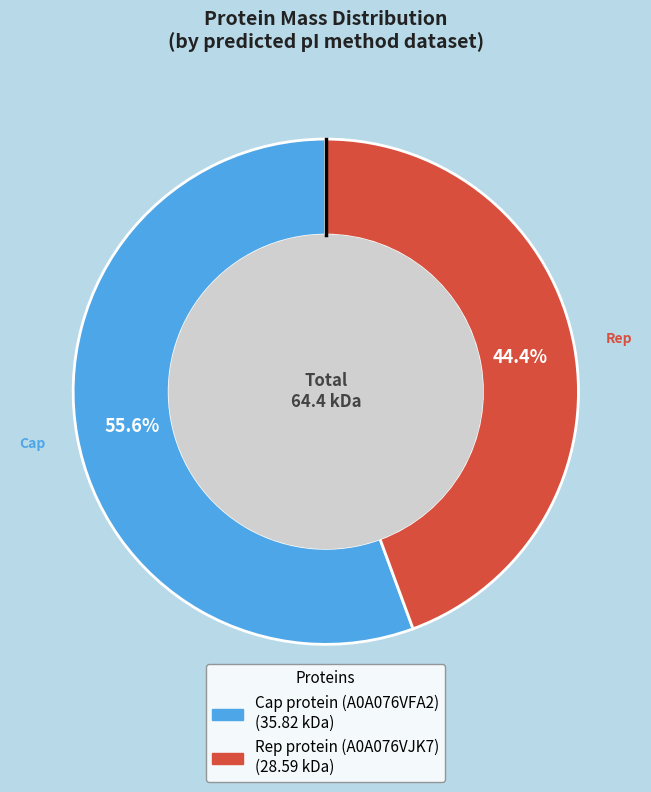

What is the majority slice?

Cap protein (A0A076VFA2)